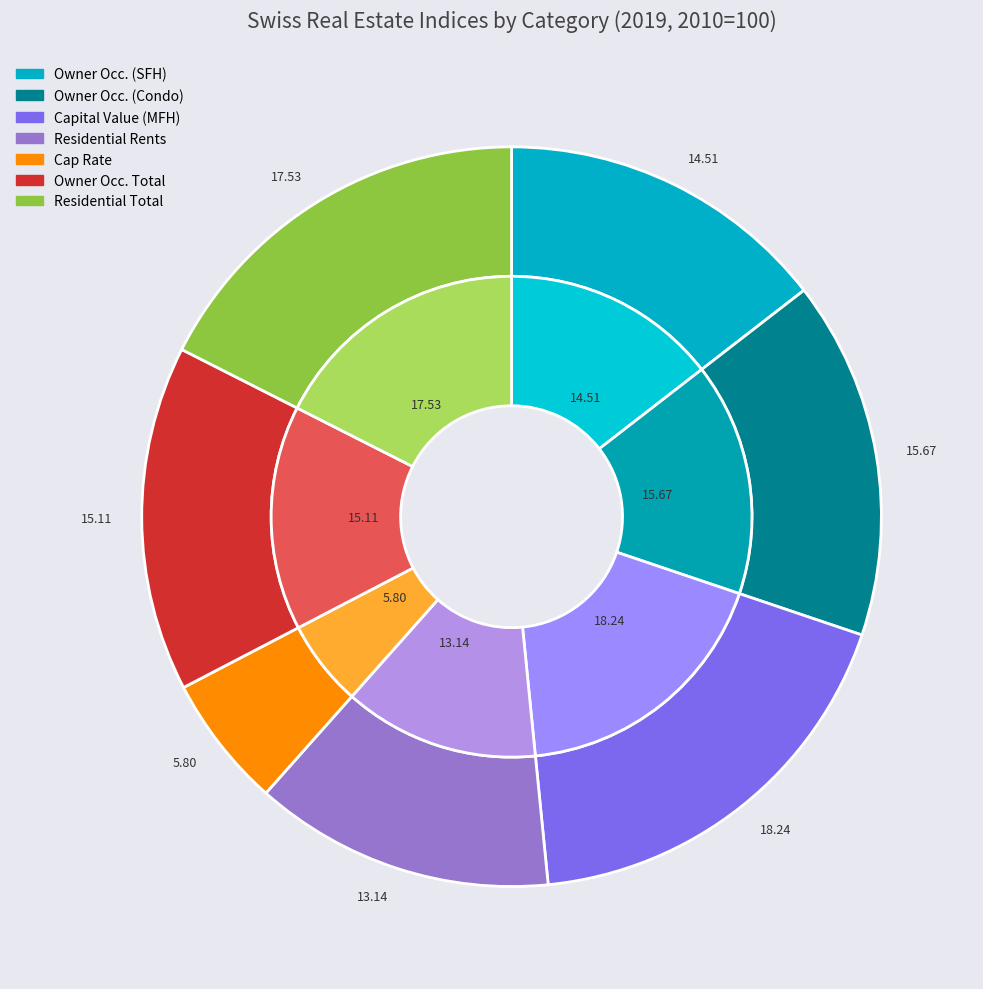

Does Capital Value (Multi Family) account for over 50% of the chart?

No